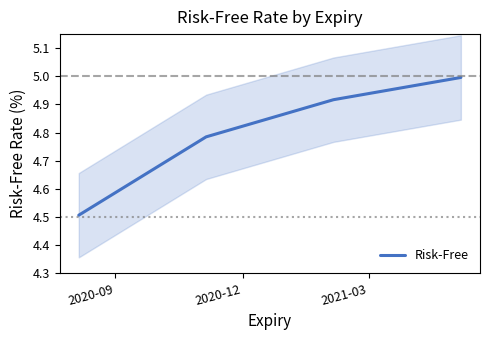

True or false: Risk-Free has more than 2 interior local peaks.

False